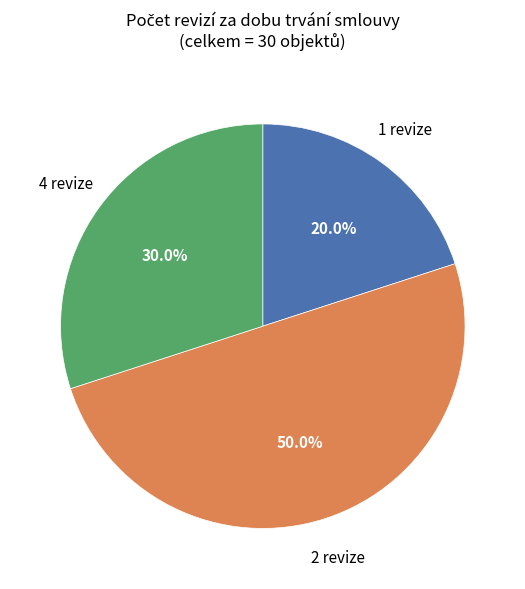

To the nearest percent, what is the difference between the largest and smallest slice percentages?

30%